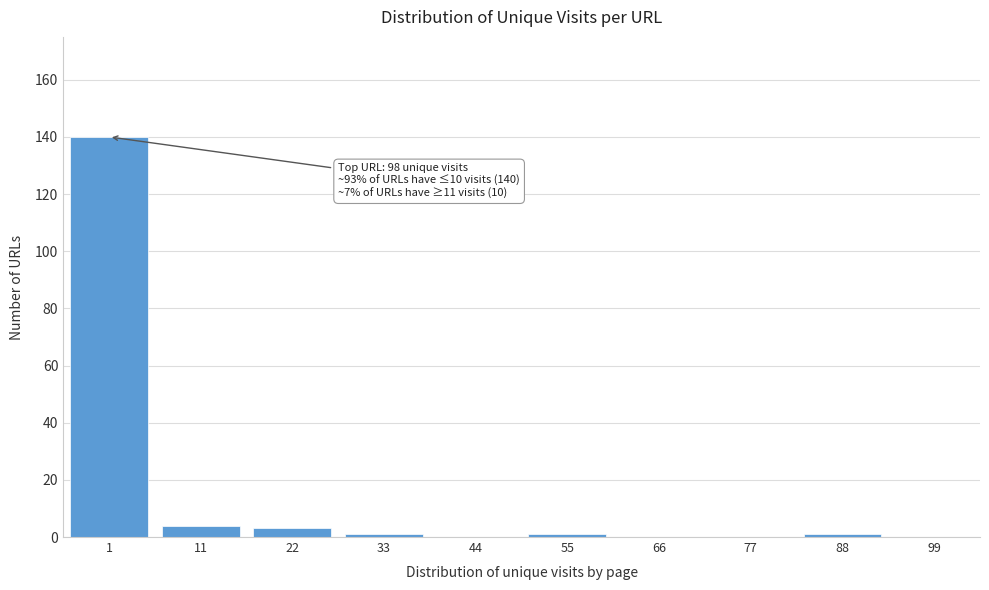

Reading left to right, list all the values displayed in this chart.

1=140	11=4	22=3	33=1	44=0	55=1	66=0	77=0	88=1	99=0